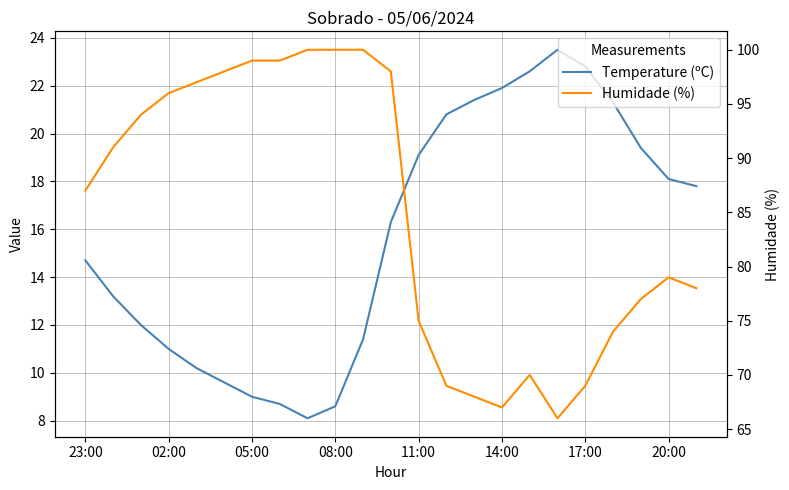

What value does the Temperature (ºC) series have at 22?

17.8